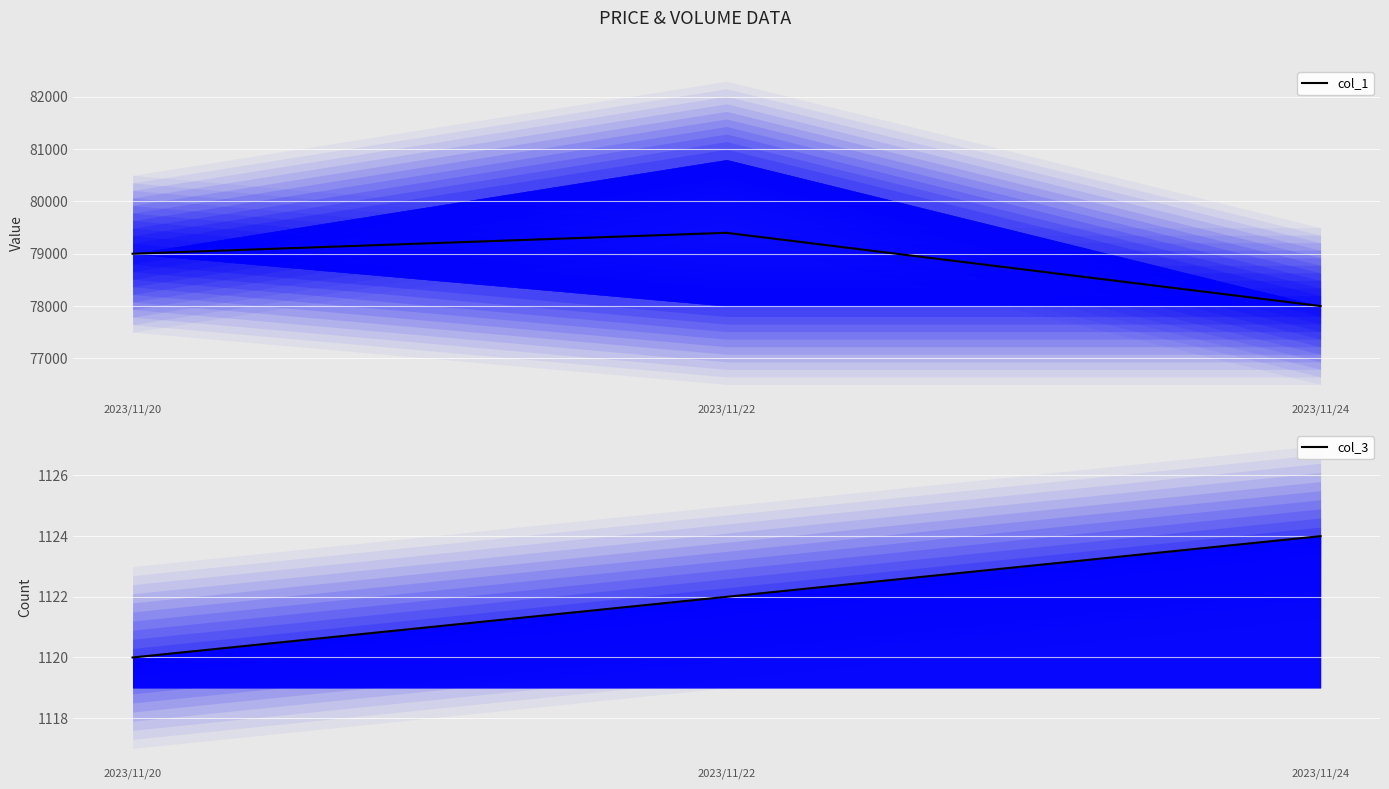

How many lines are shown in the chart?

2